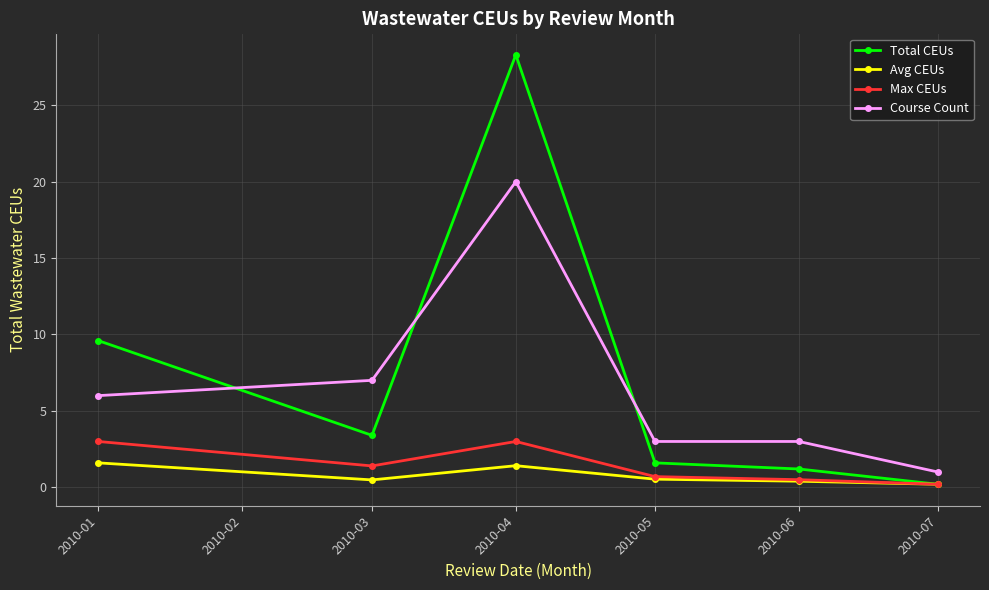

Where is the first local maximum for Avg CEUs?

2010-04